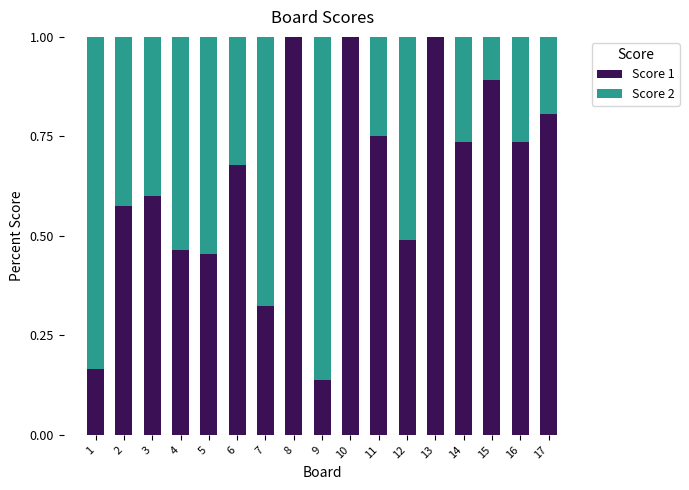

The Score 1 series shows 0.8 at 11. True or false?

True